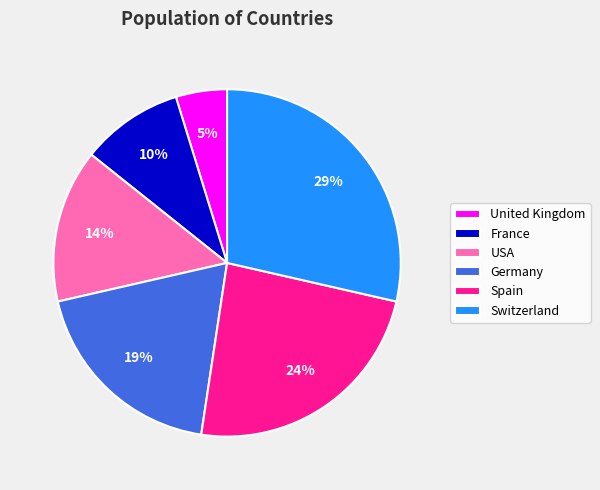

What is the largest slice in the pie chart?

Switzerland